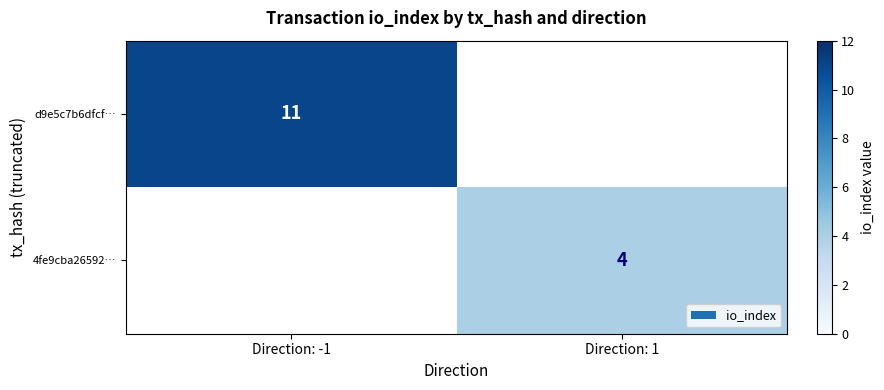

What is the difference between the highest and lowest values at Direction: -1?

11